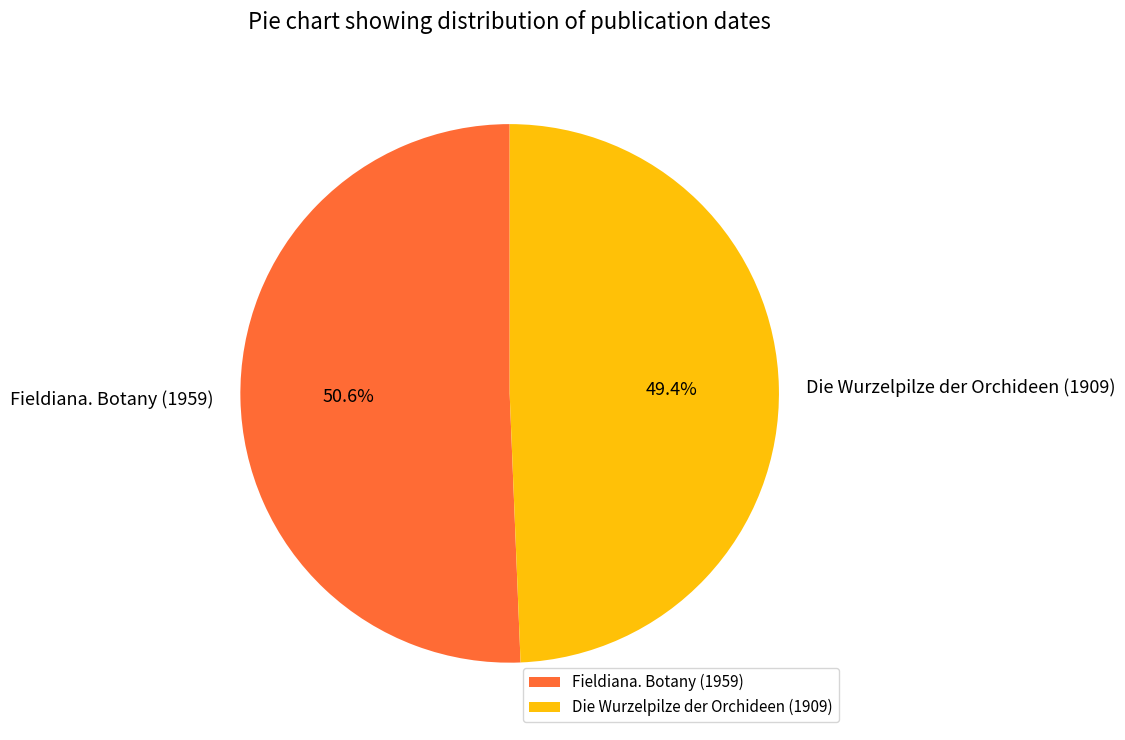

Which slice is the largest?

Fieldiana. Botany (1959)